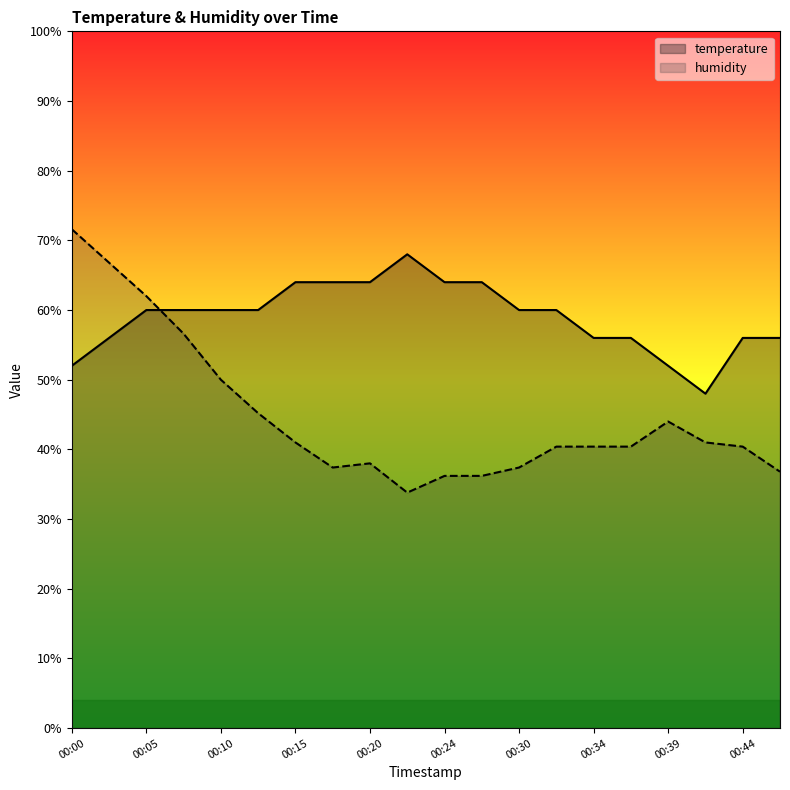

In temperature, how many points are lower than both neighbors (excluding endpoints)?

1